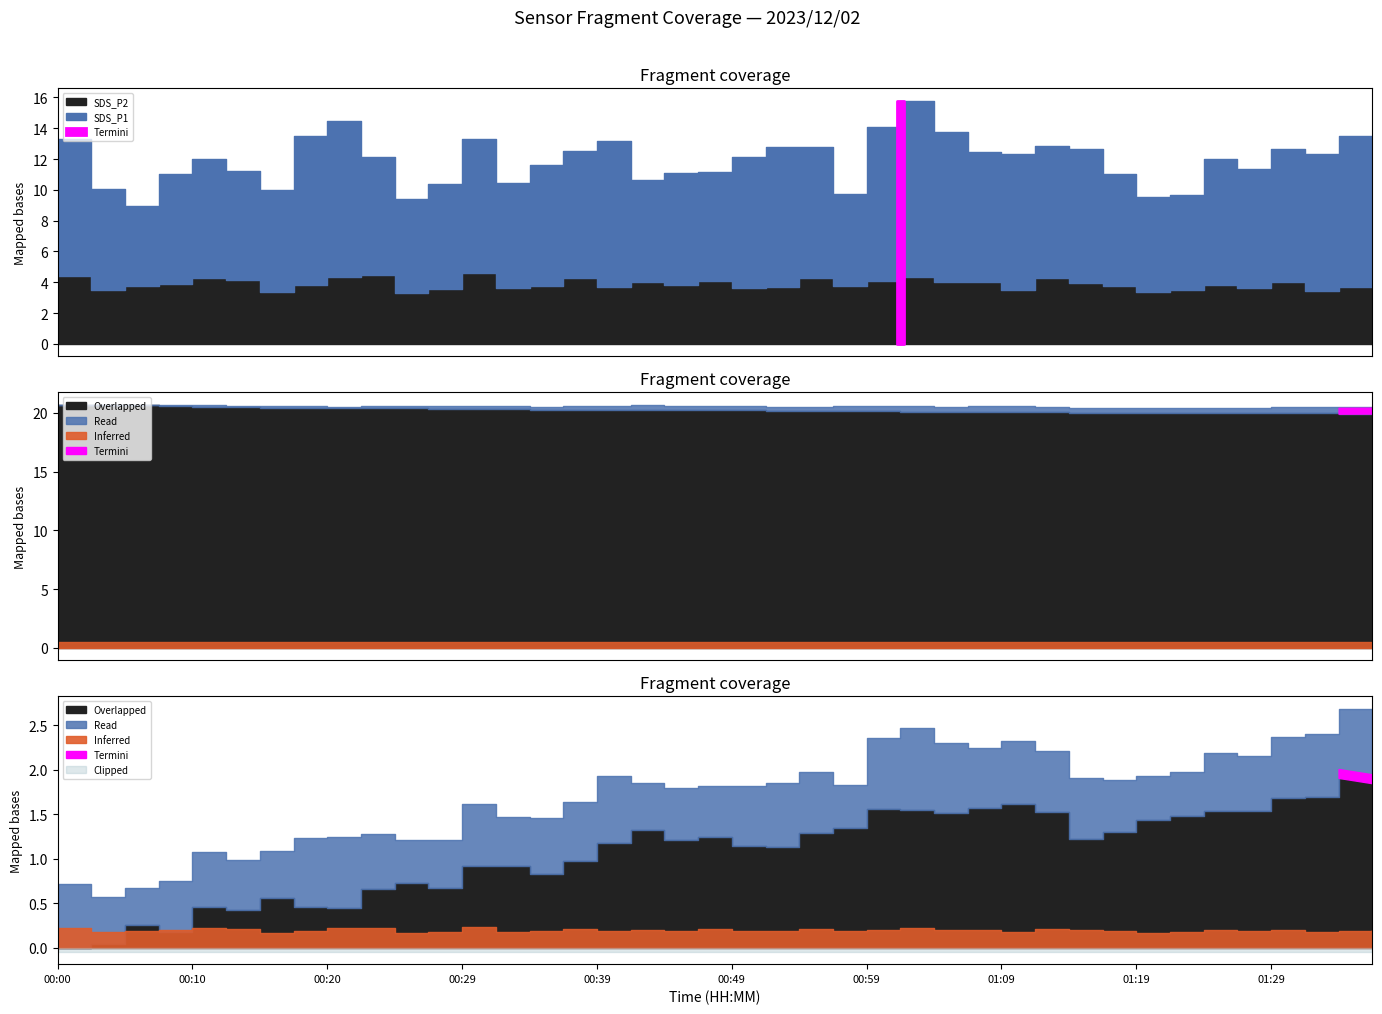

At which category is the sum across all series the highest?

01:01